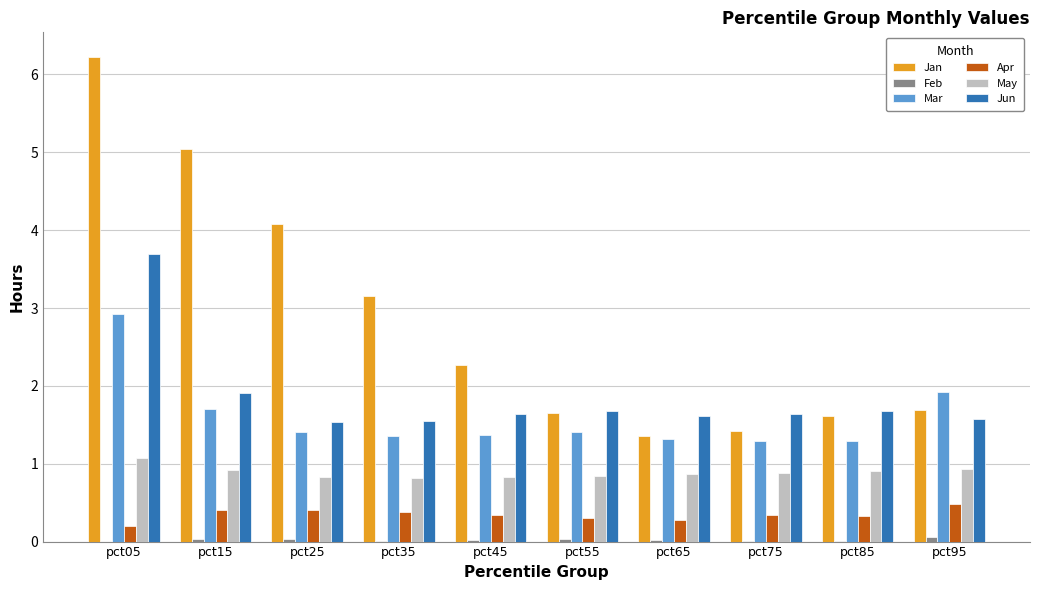

At which category is the sum across all series the highest?

pct05